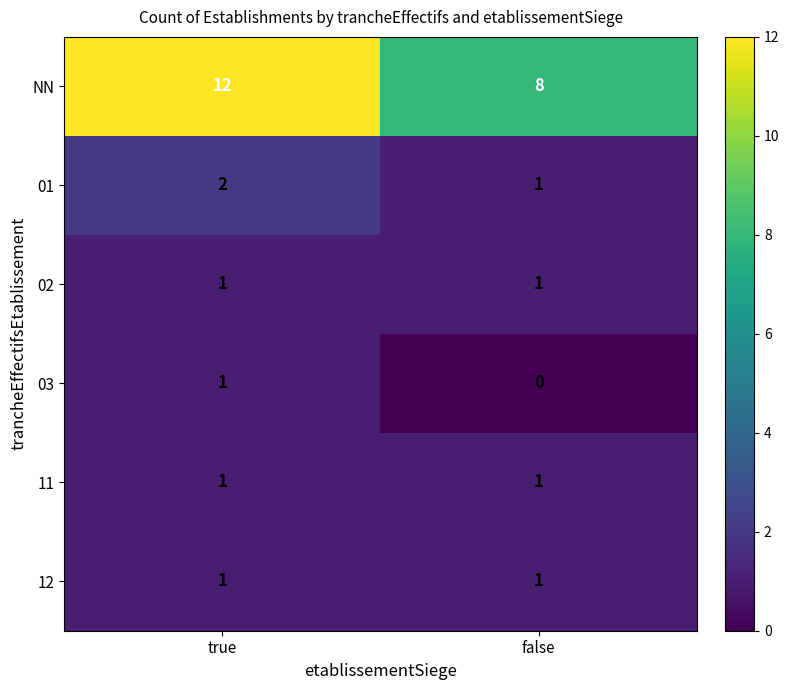

The value of 02 at false is 0. True or false?

False